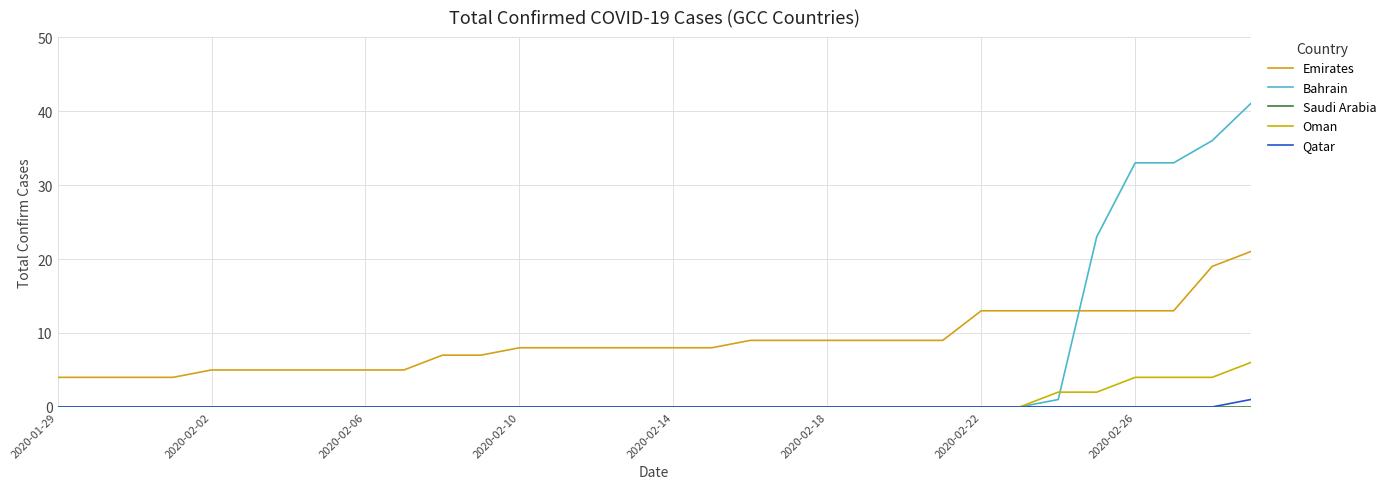

Rank the series by their maximum value, from highest to lowest.

Bahrain, Emirates, Oman, Qatar, Saudi Arabia